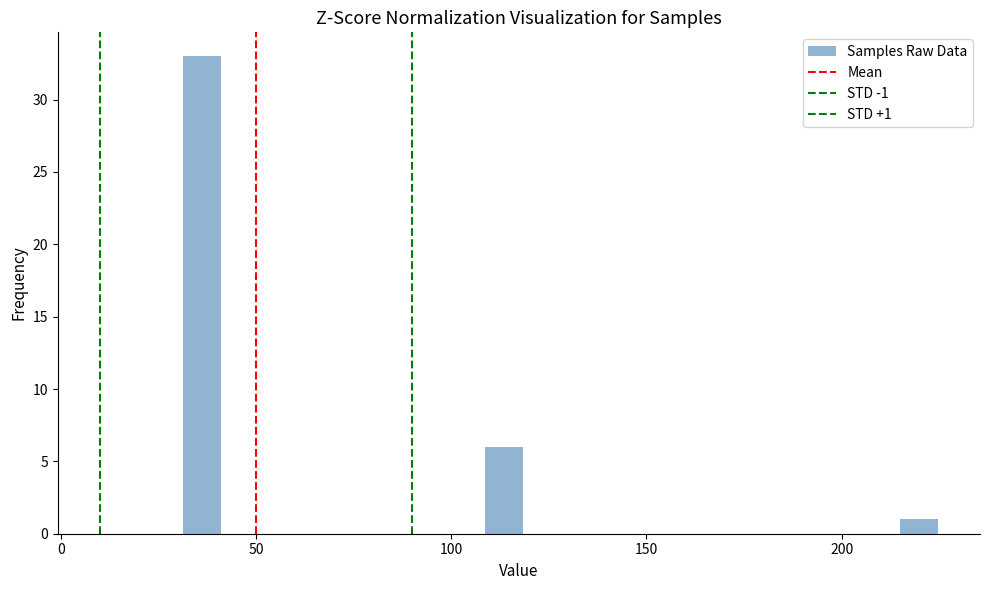

Read against the x-axis, roughly where is the centre of the tallest bar?

35